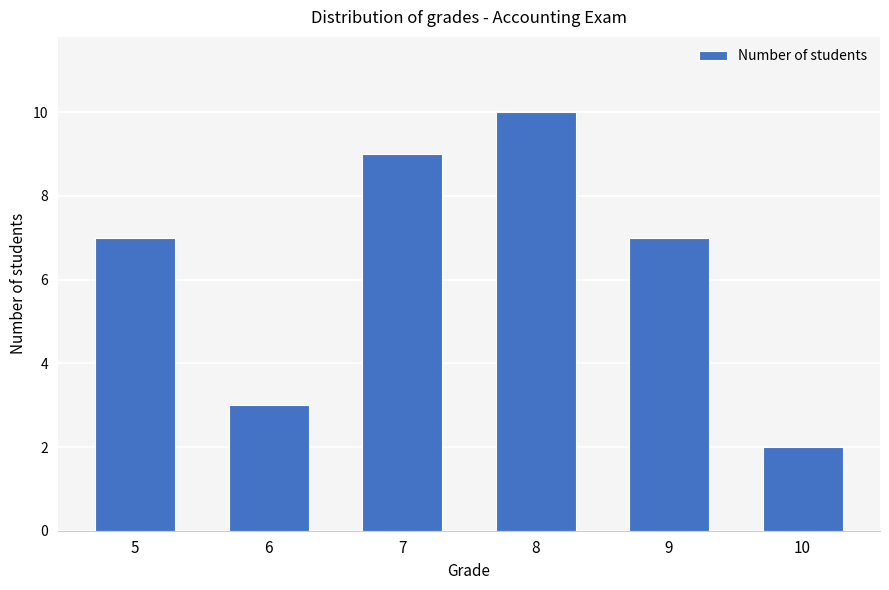

What is the greatest value displayed?

10